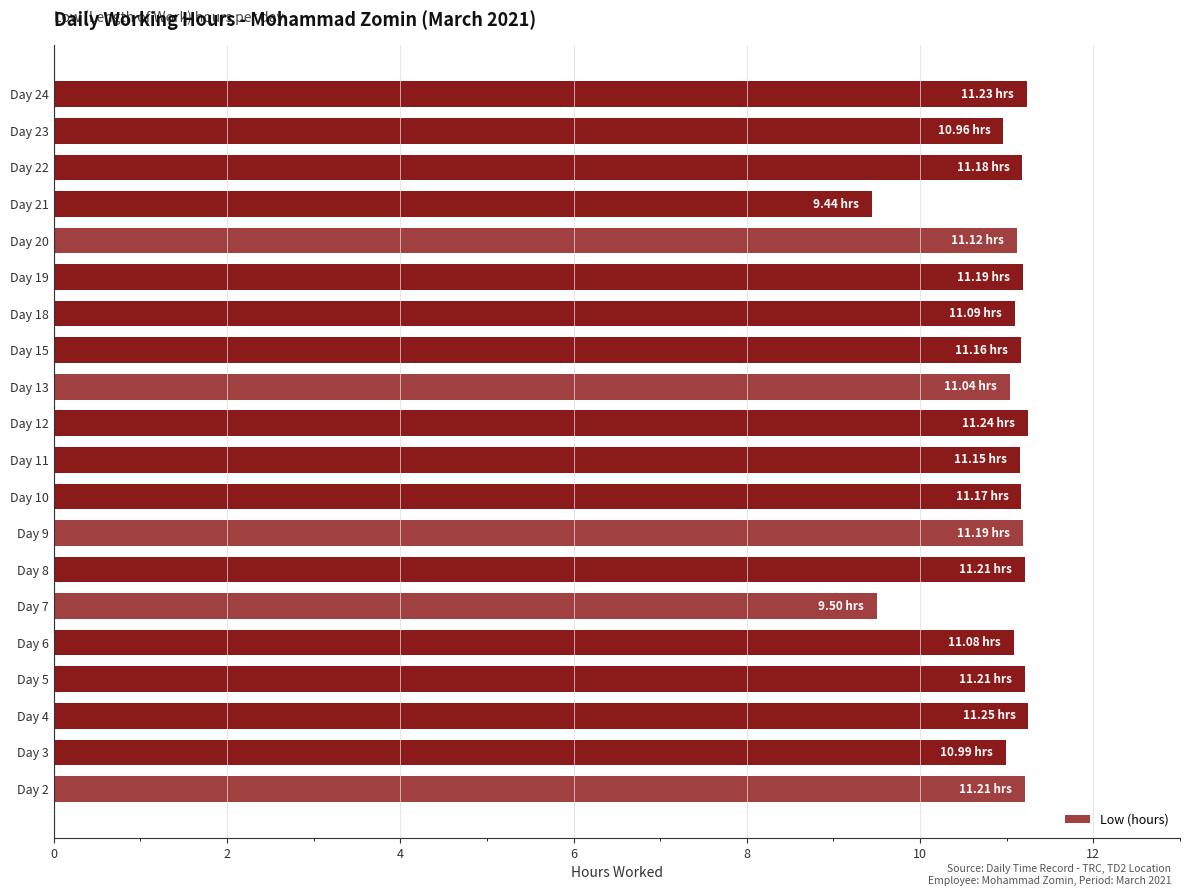

Which has a higher value, Day 21 or Day 10?

Day 10